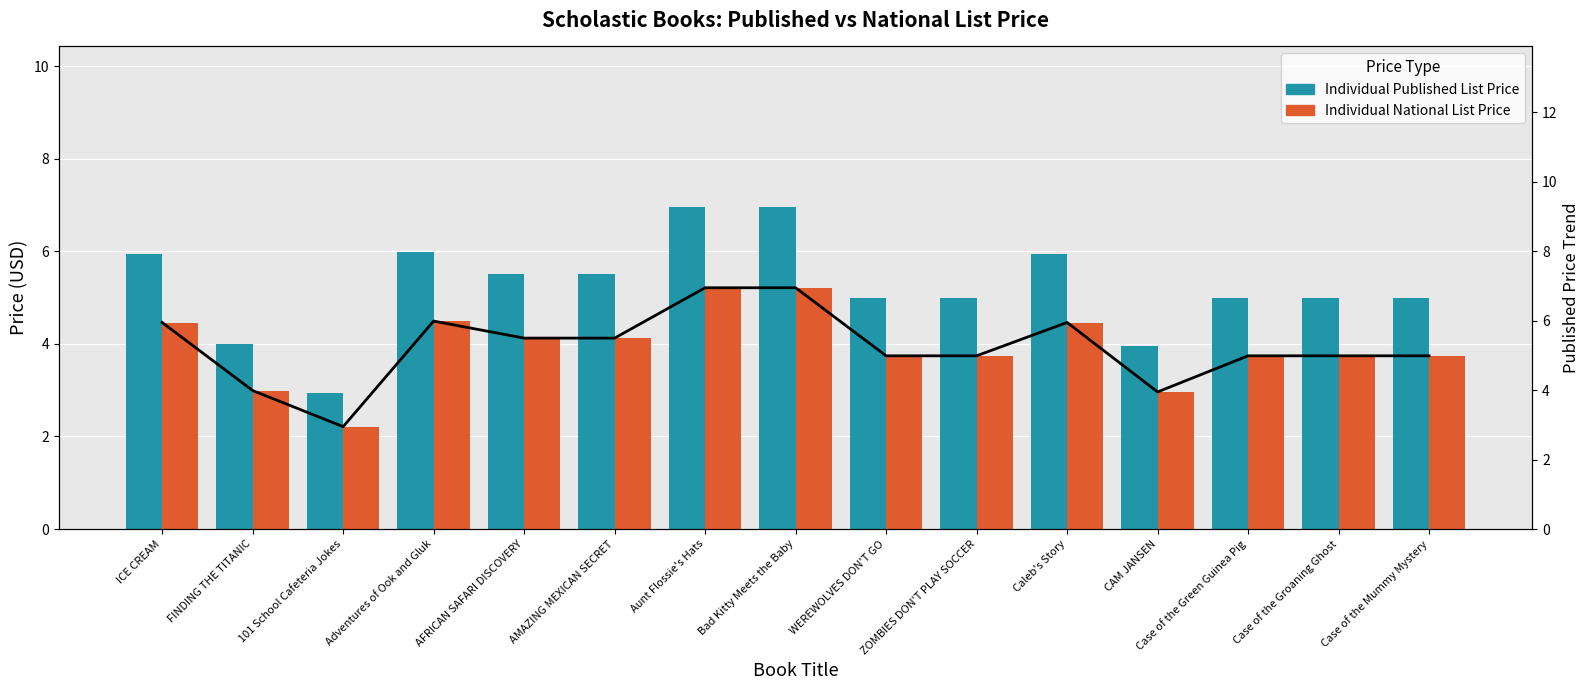

Count the number of categories in the chart.

15